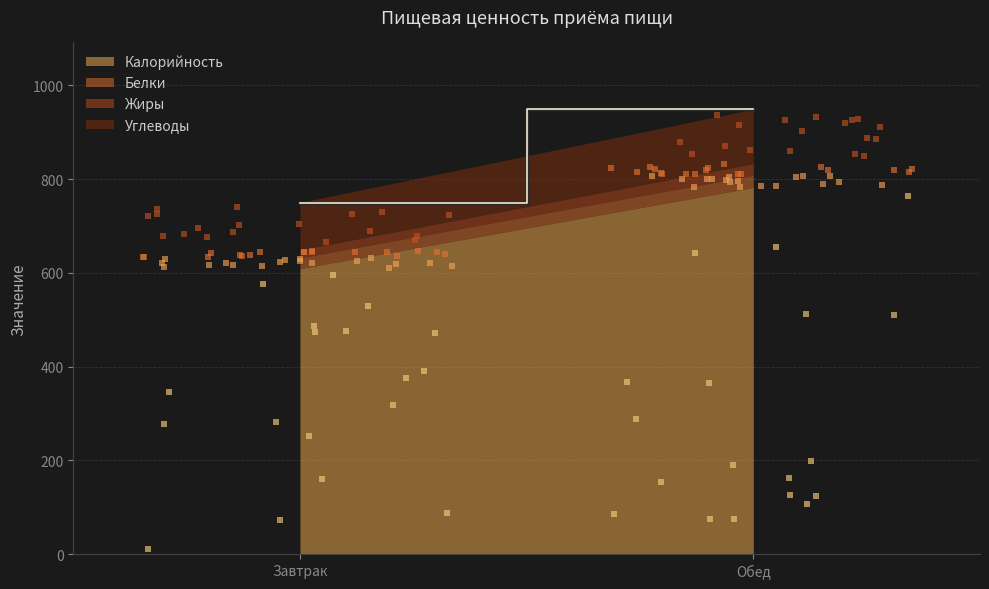

What is the total value across all series at Завтрак?

750